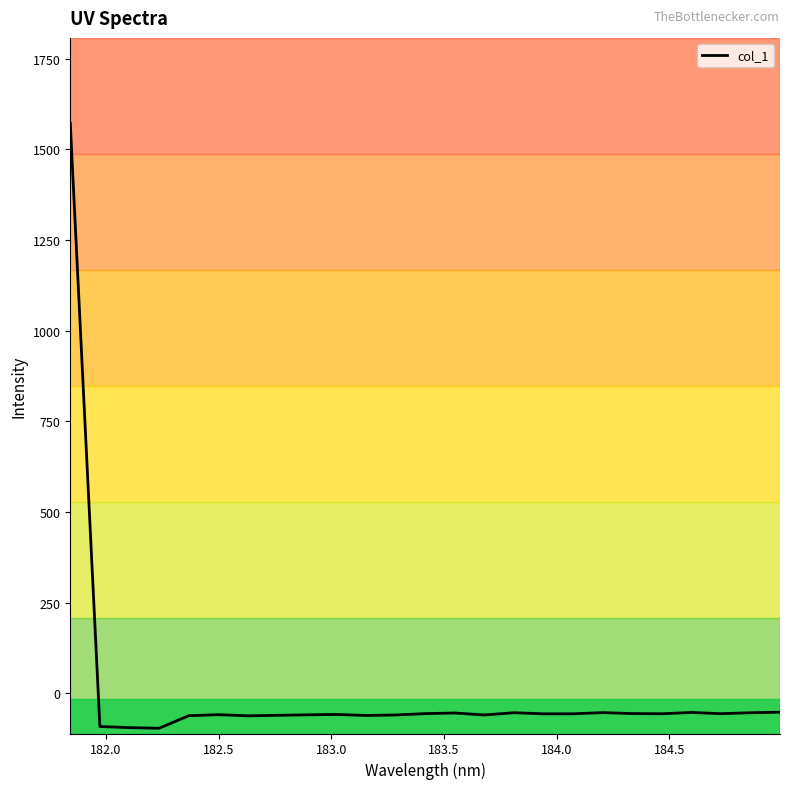

What is the minimum value shown in the chart?

-96.3